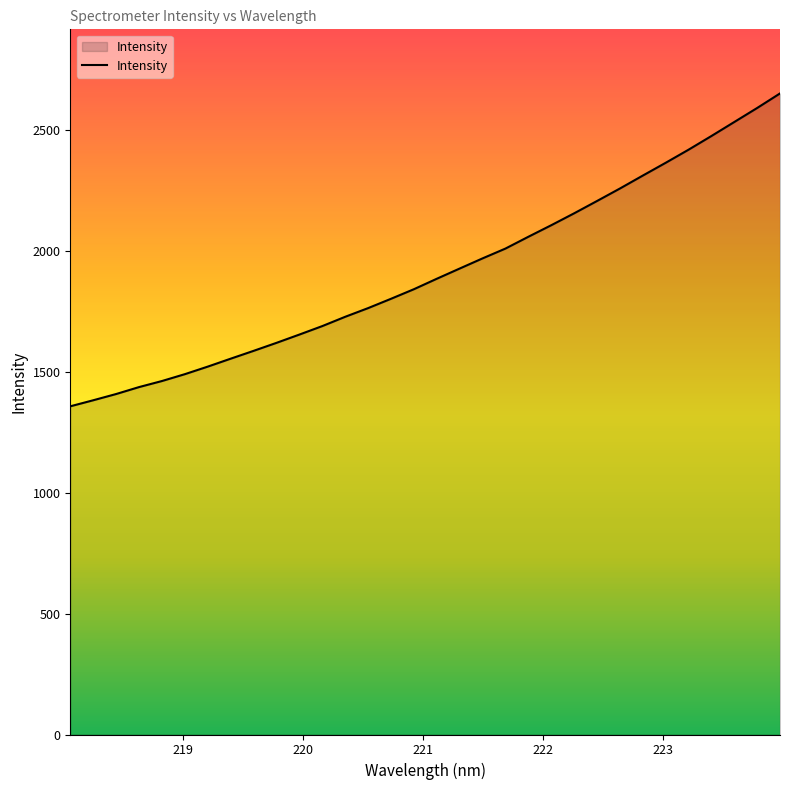

Count the number of values greater than 1884.

16